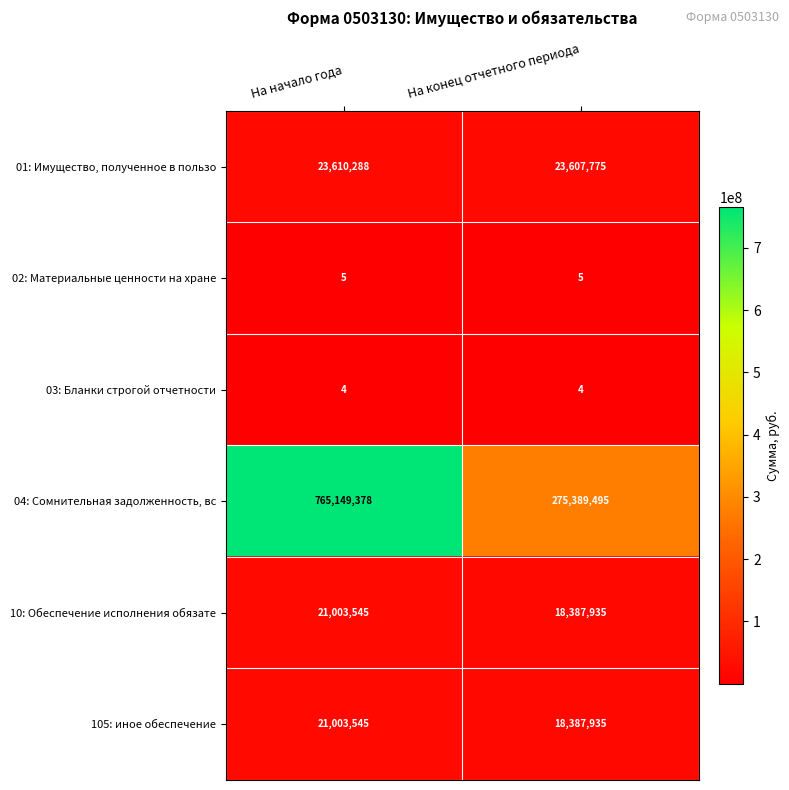

Count the number of data series in this chart.

6